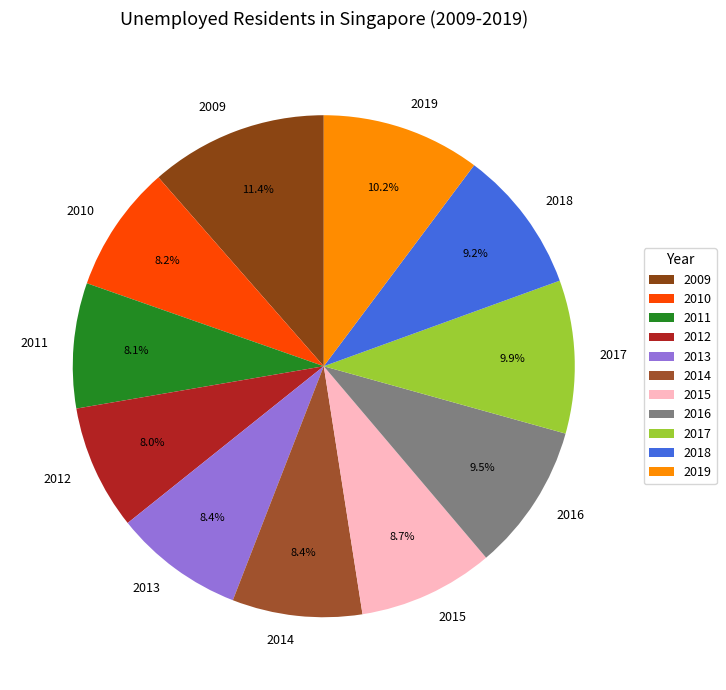

Combined, do 2013 and 2009 account for over 50%?

No